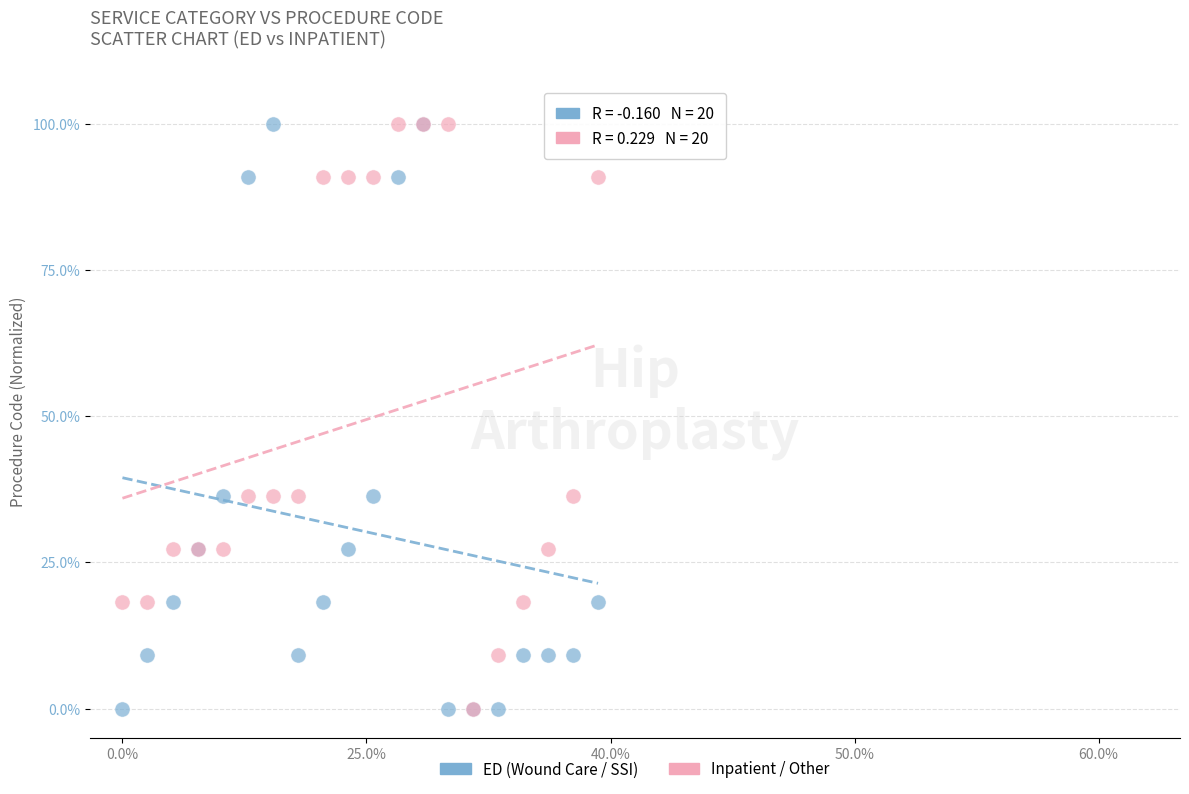

What are all the series names shown in the legend?

ED (Wound Care / SSI), Inpatient / Other